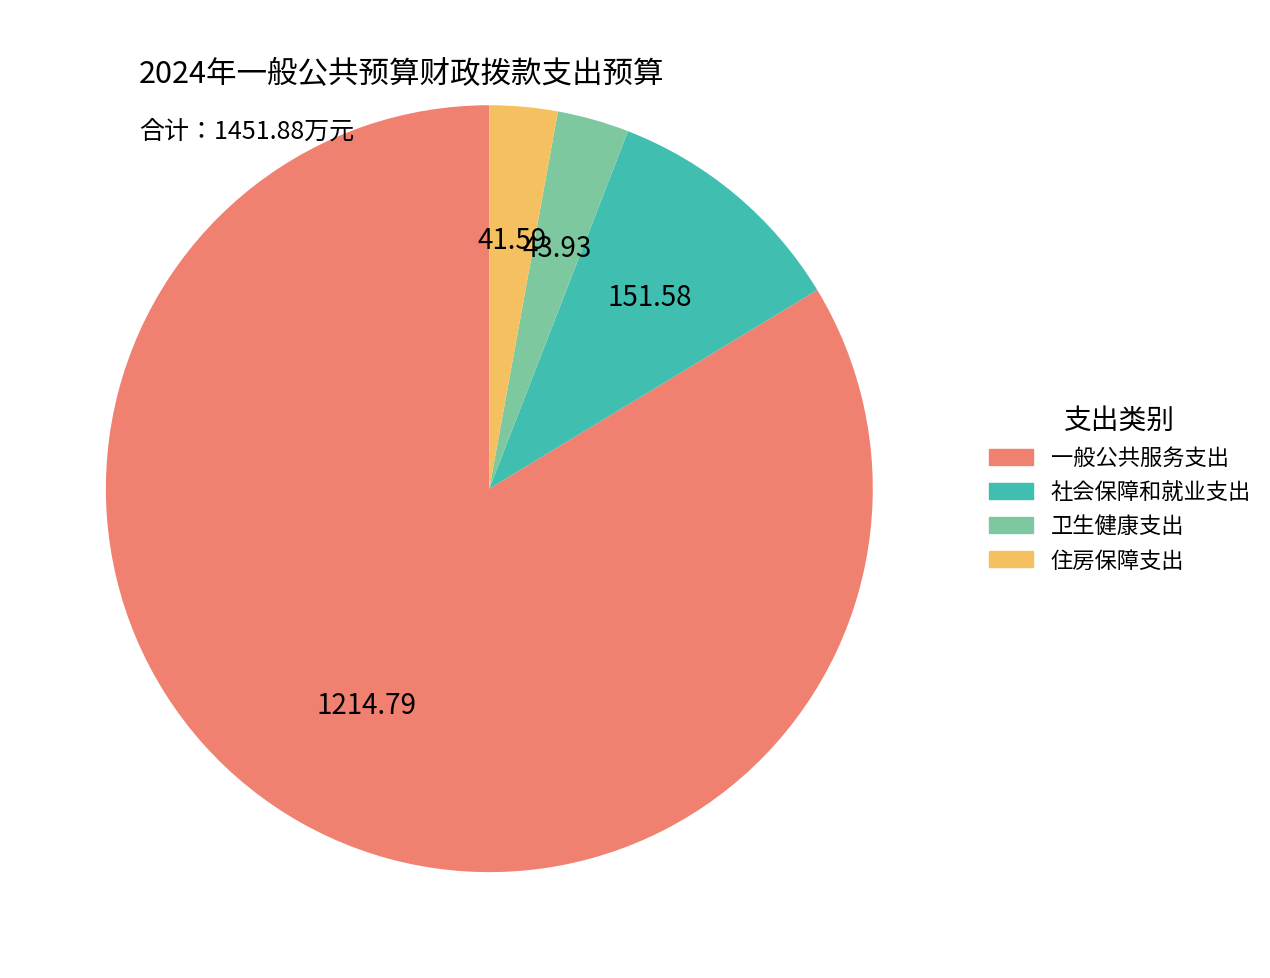

What is the largest slice in the pie chart?

一般公共服务支出